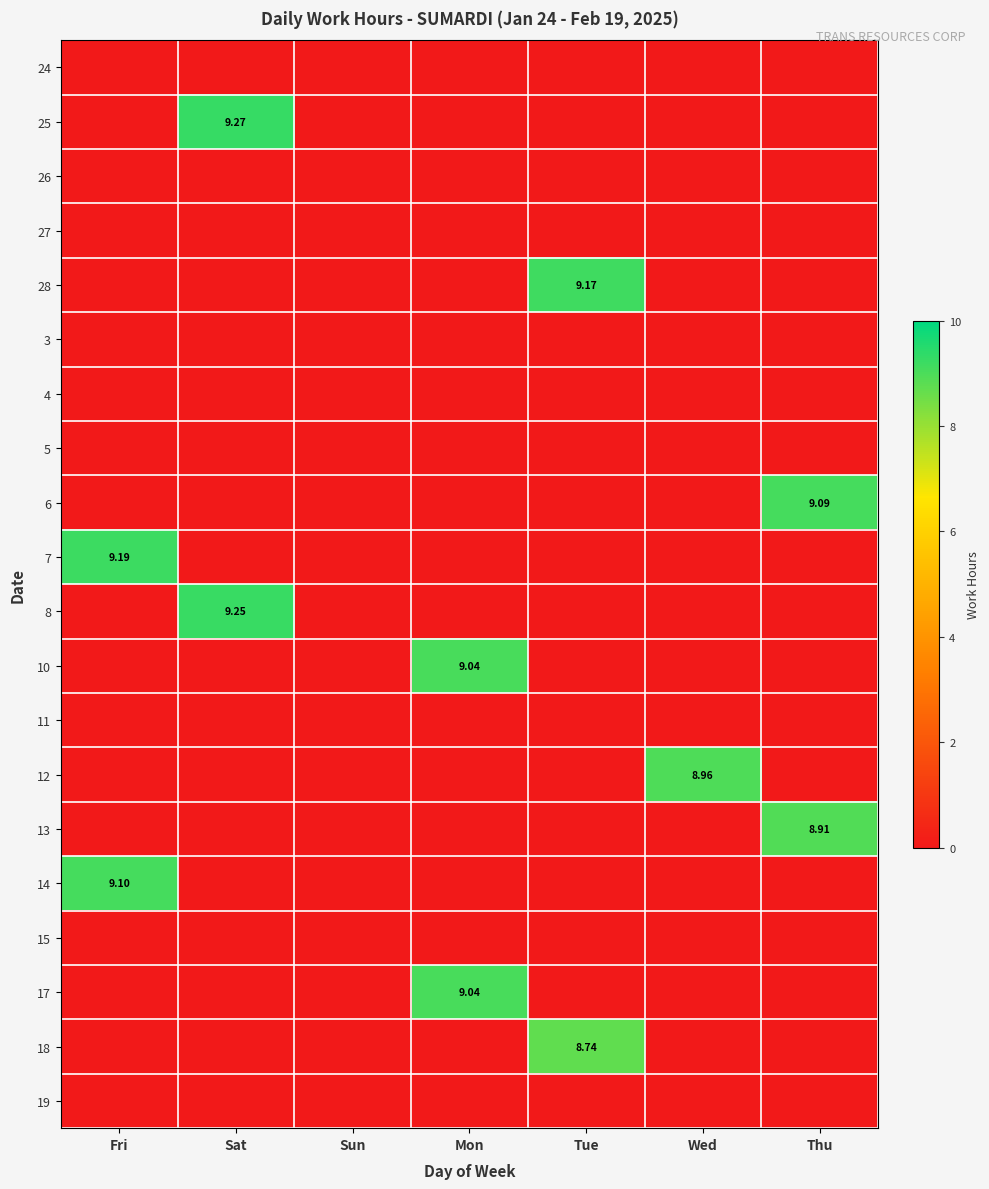

List the labels in order of 7 value, largest first.

Fri, Sat, Sun, Mon, Tue, Wed, Thu